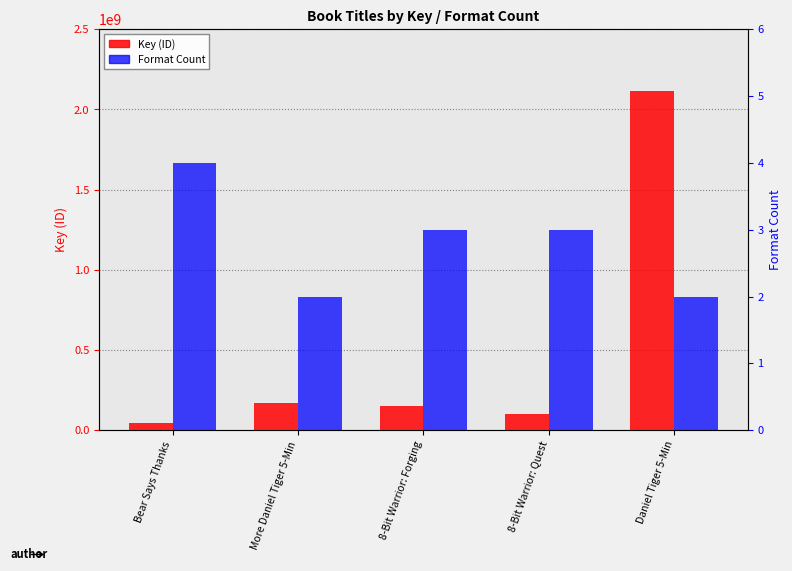

How many distinct data groups are displayed?

2